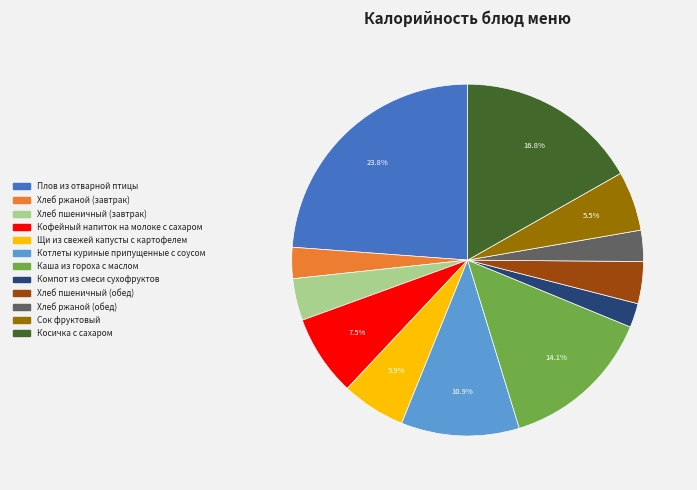

How many segments does this pie chart have?

12